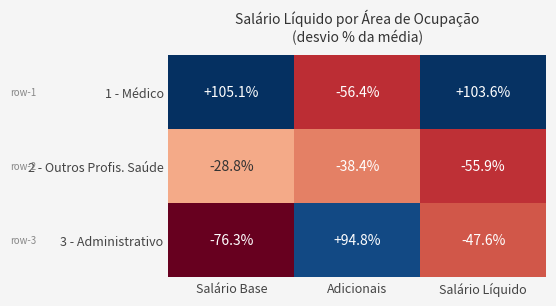

Count the number of categories in the chart.

3